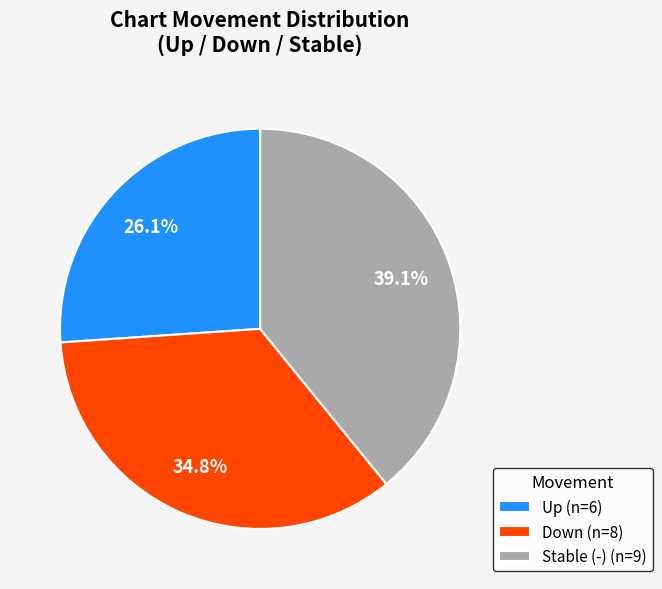

How much of the chart is everything except Stable (-) (n=9)?

60.9%